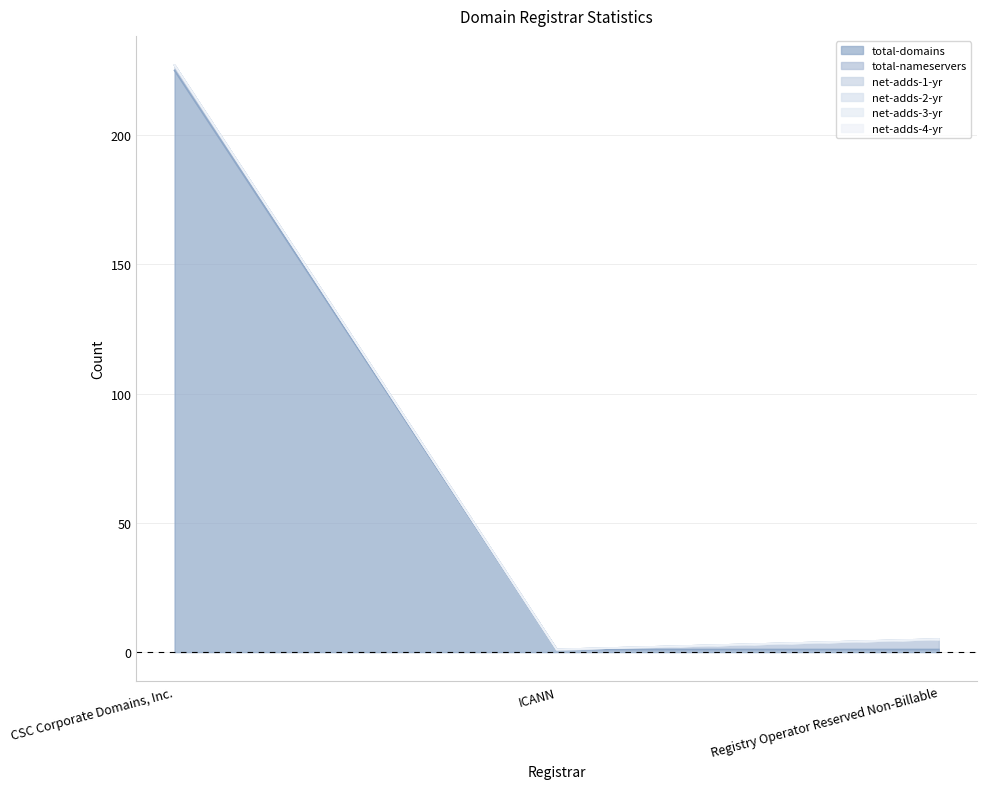

The net-adds-1-yr series shows 0 at ICANN. True or false?

True